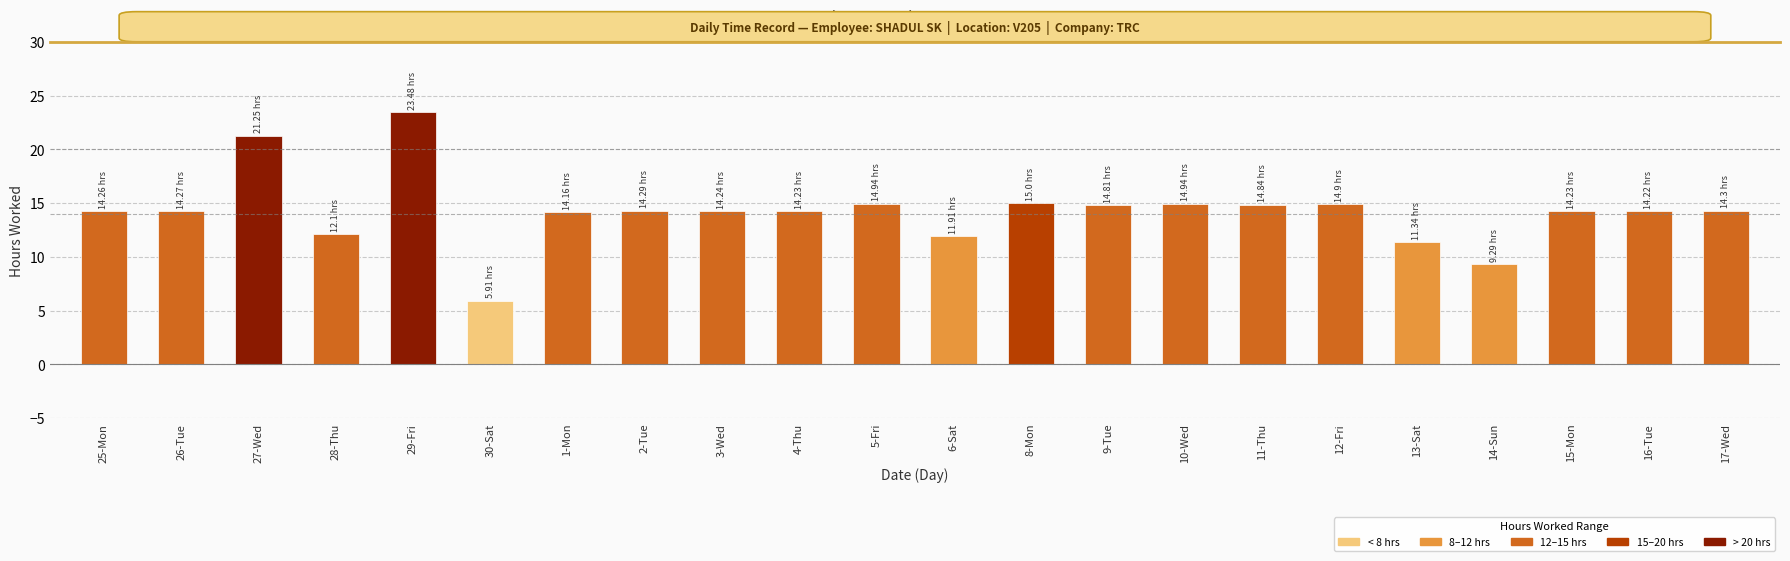

Which label corresponds to the smallest value in the chart?

30-Sat